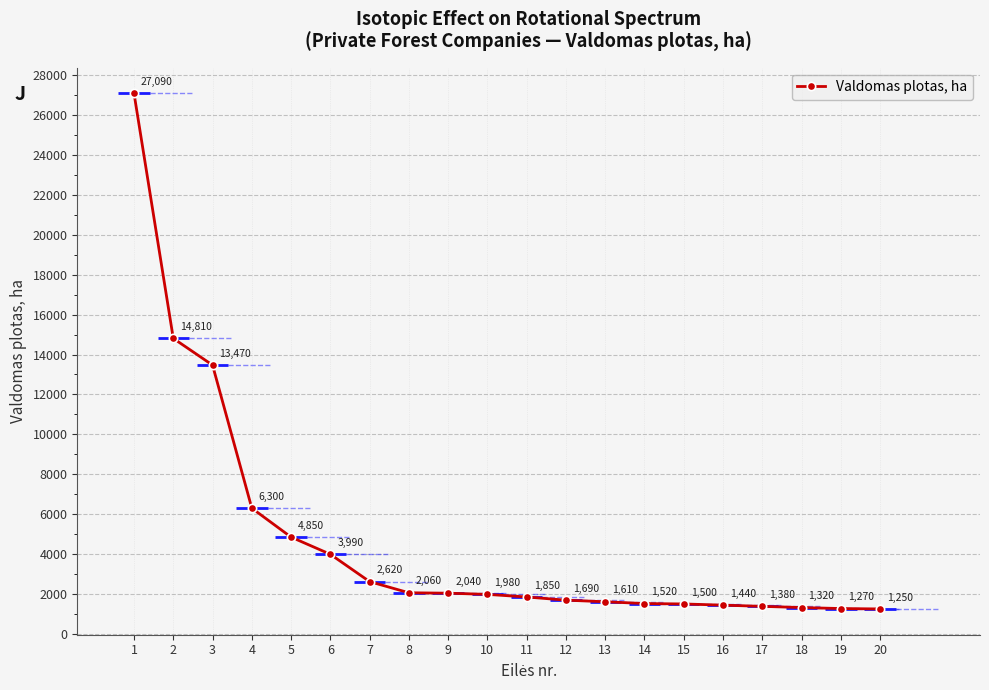

Reading left to right, transcribe all the data shown in this chart.

1=27090	2=14810	3=13470	4=6300	5=4850	6=3990	7=2620	8=2060	9=2040	10=1980	11=1850	12=1690	13=1610	14=1520	15=1500	16=1440	17=1380	18=1320	19=1270	20=1250